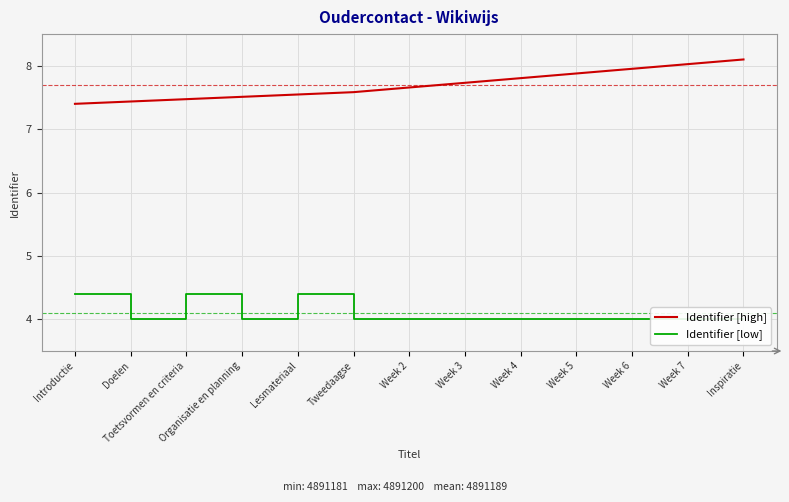

What is the value of the Identifier [high] point at the 9th from the left?

7.8